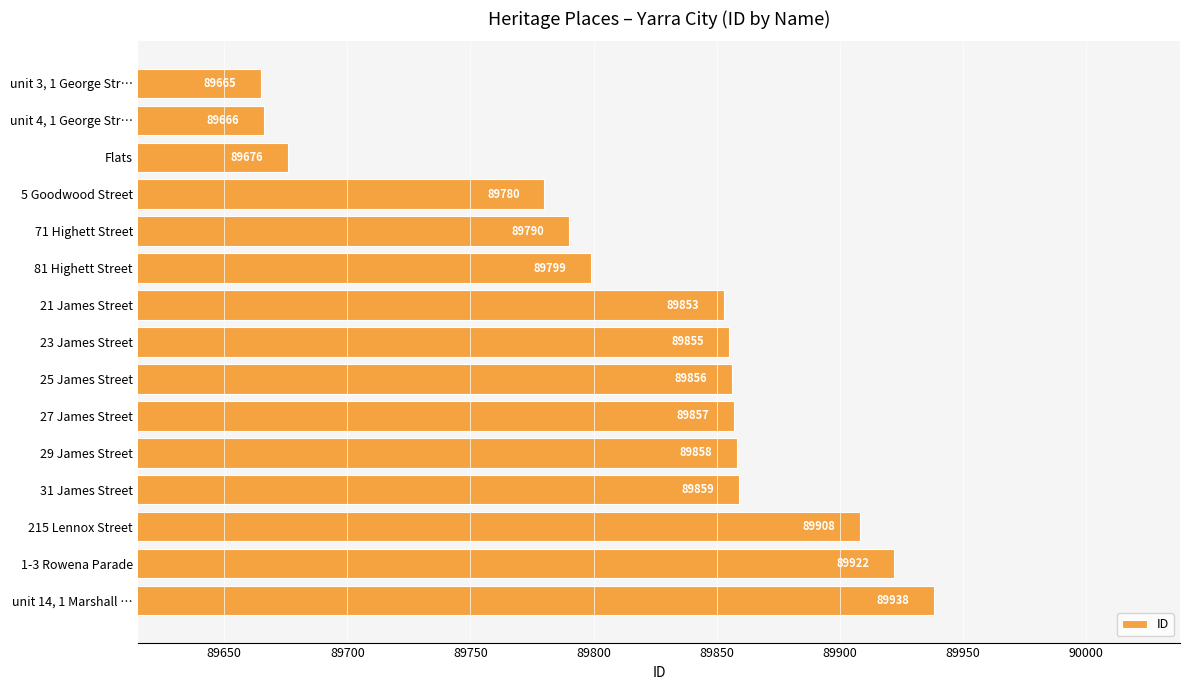

Are the bars grouped side by side (vs. stacked)?

No